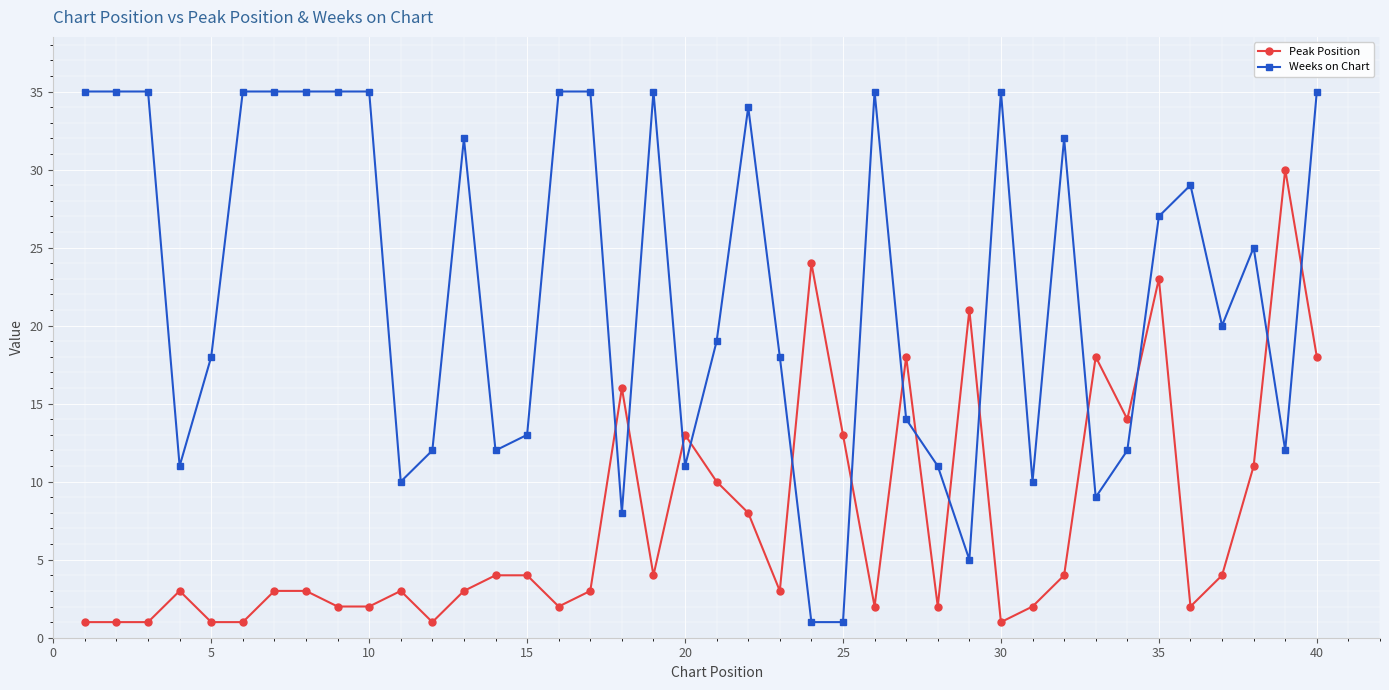

List the series in order of their overall mean, highest first.

Weeks on Chart, Peak Position